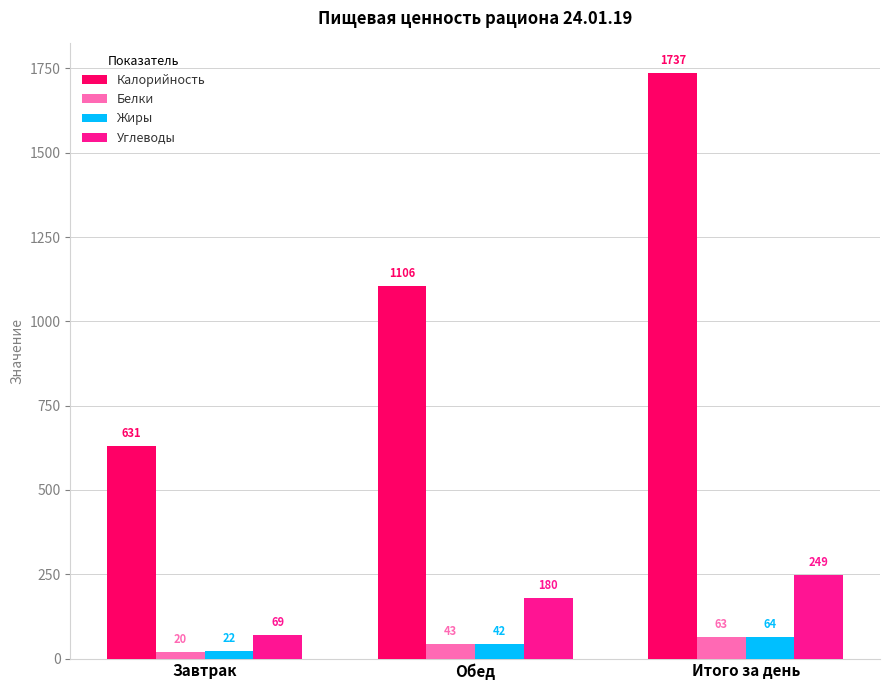

At which label does Белки reach its minimum?

Завтрак